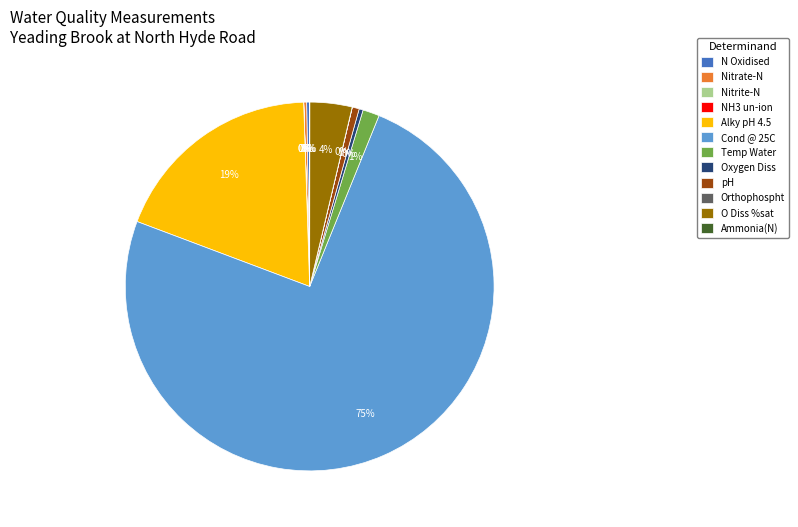

What is the majority slice?

Cond @ 25C